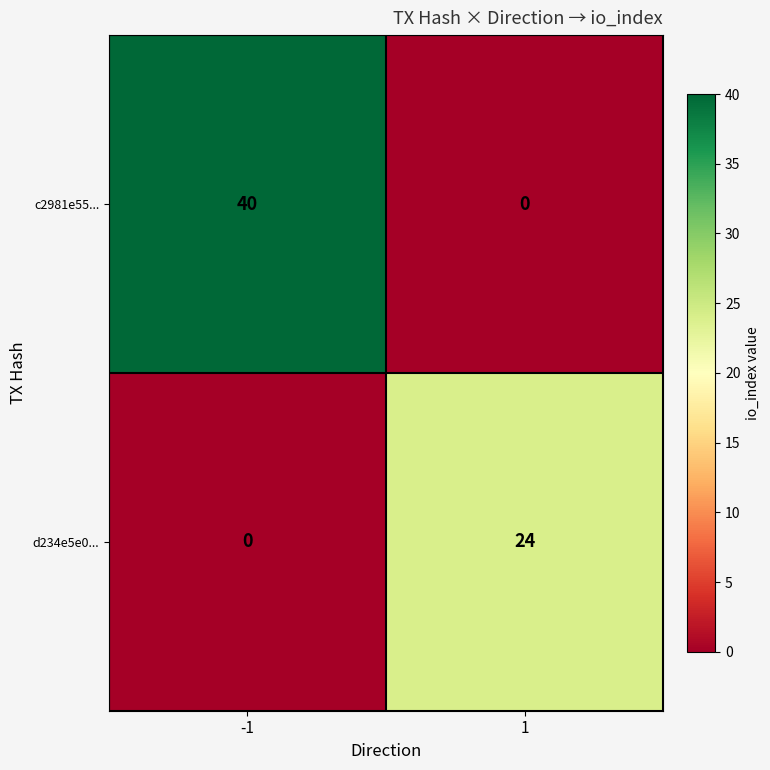

What is the approximate value of c2981e55... at -1, to the nearest 10?

40